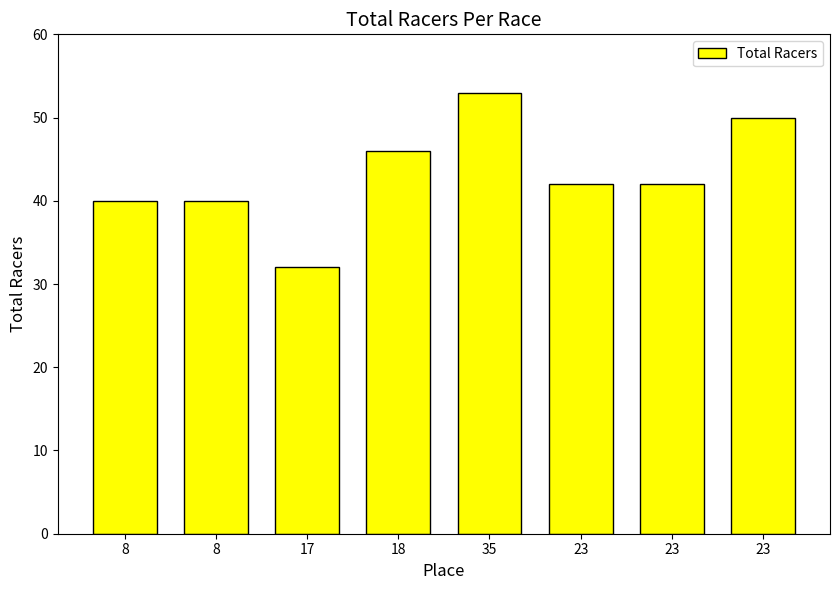

Rank the categories by value from lowest to highest.

17, 8, 8, 23, 23, 18, 23, 35